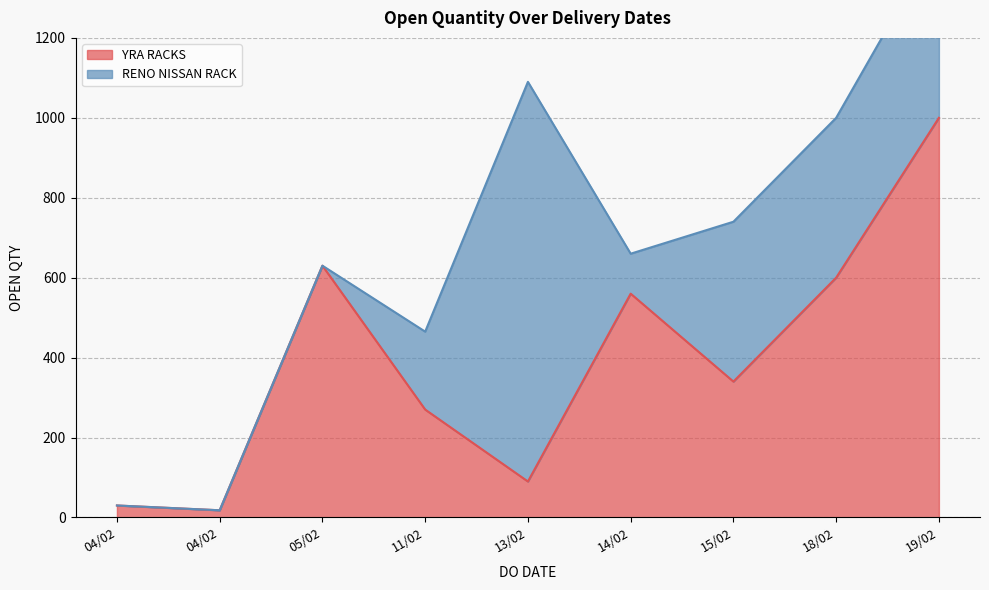

Does the chart display data point markers on the line(s)?

No